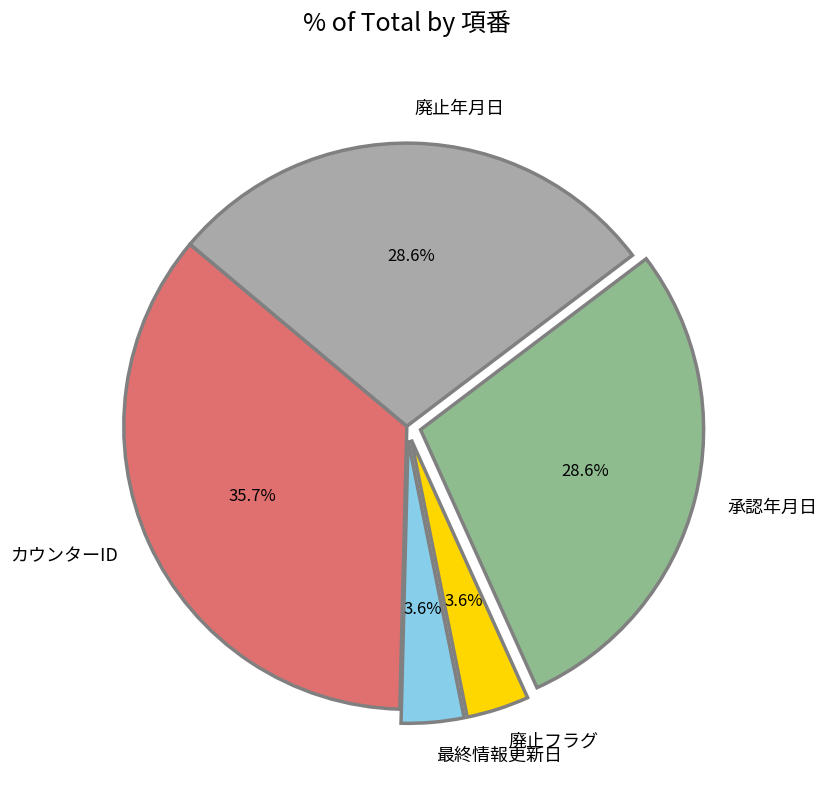

What percentage do 最終情報更新日 and カウンターID together represent?

39.3%